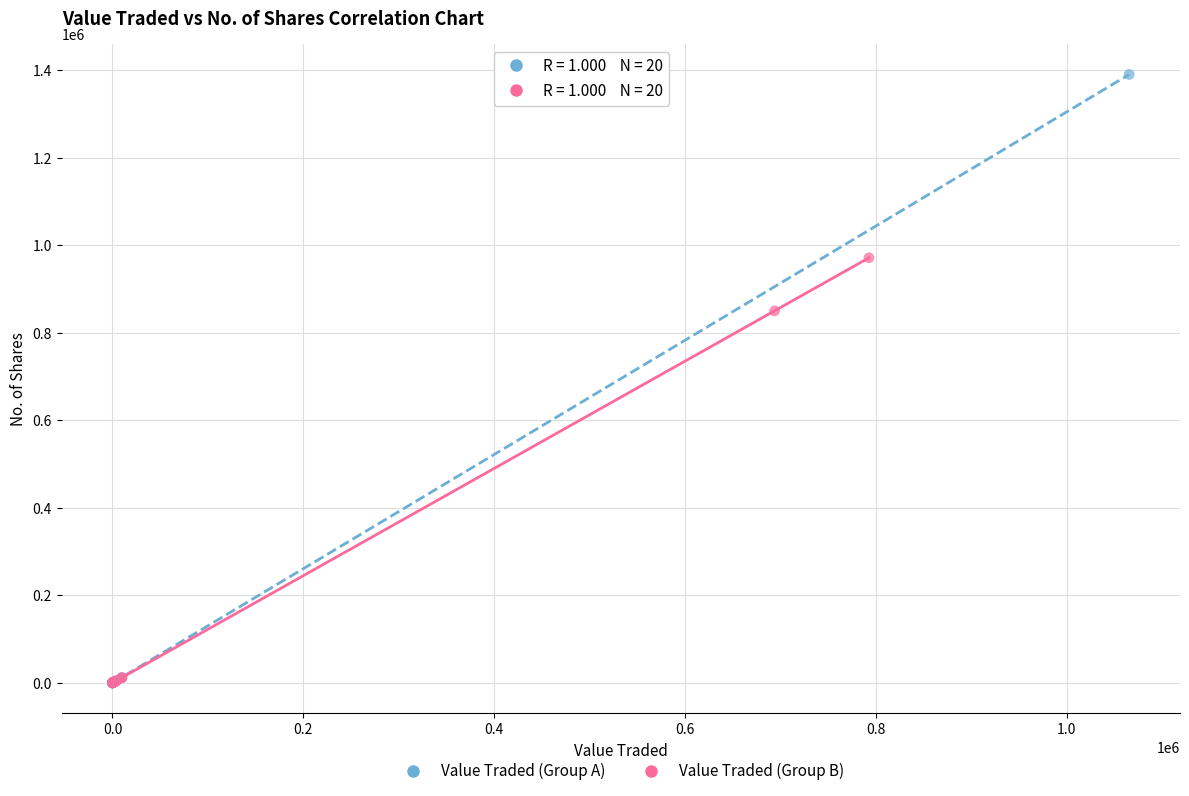

Which series reaches the maximum Y coordinate?

Value Traded (Group A)